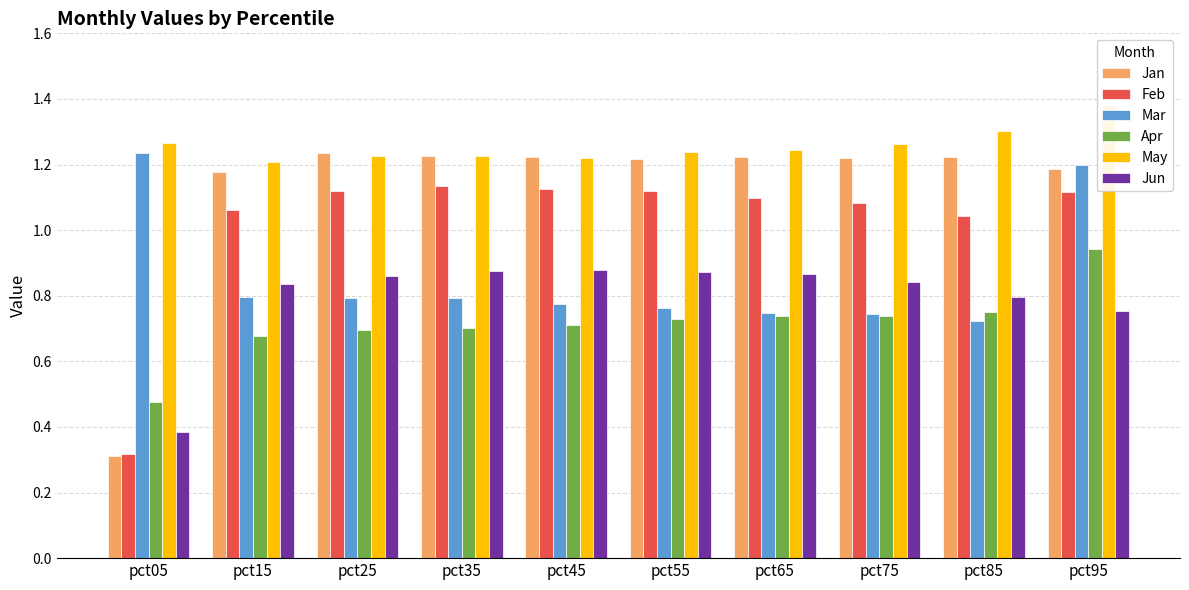

How many bars are there in each group?

6